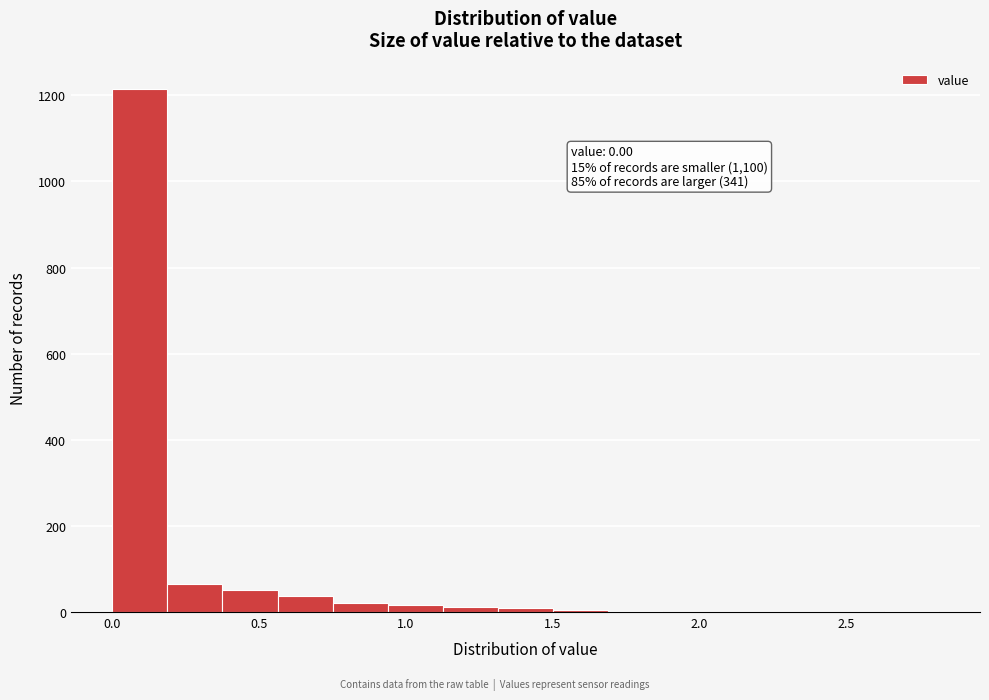

Read against the x-axis, roughly where is the centre of the tallest bar?

0.10